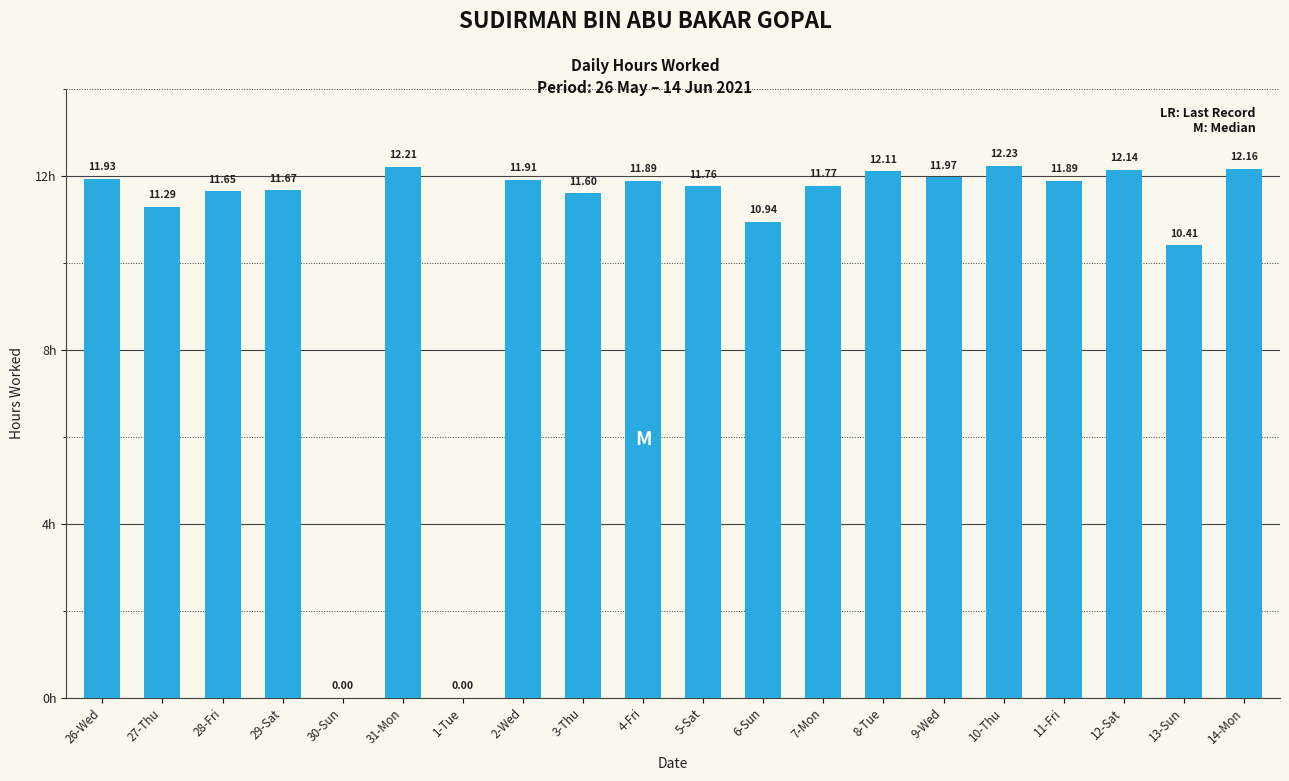

What is the change in value from 5-Sat to 6-Sun?

-0.8